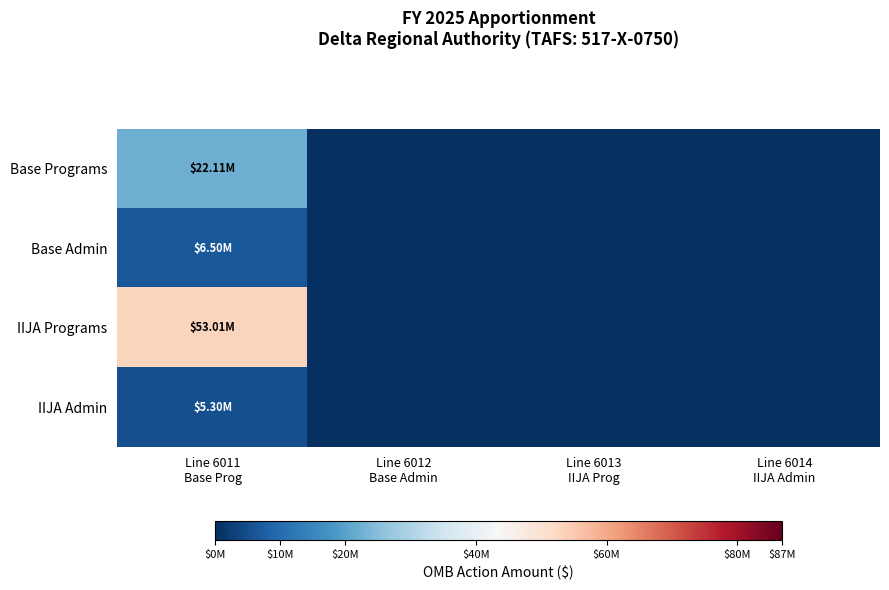

Reading left to right, transcribe all the data shown in this chart.

Base Programs: Line 6011
Base Prog=22108113	Line 6012
Base Admin=0	Line 6013
IIJA Prog=0	Line 6014
IIJA Admin=0
Base Admin: Line 6011
Base Prog=6497937	Line 6012
Base Admin=0	Line 6013
IIJA Prog=0	Line 6014
IIJA Admin=0
IIJA Programs: Line 6011
Base Prog=53007477	Line 6012
Base Admin=0	Line 6013
IIJA Prog=0	Line 6014
IIJA Admin=0
IIJA Admin: Line 6011
Base Prog=5303583	Line 6012
Base Admin=0	Line 6013
IIJA Prog=0	Line 6014
IIJA Admin=0